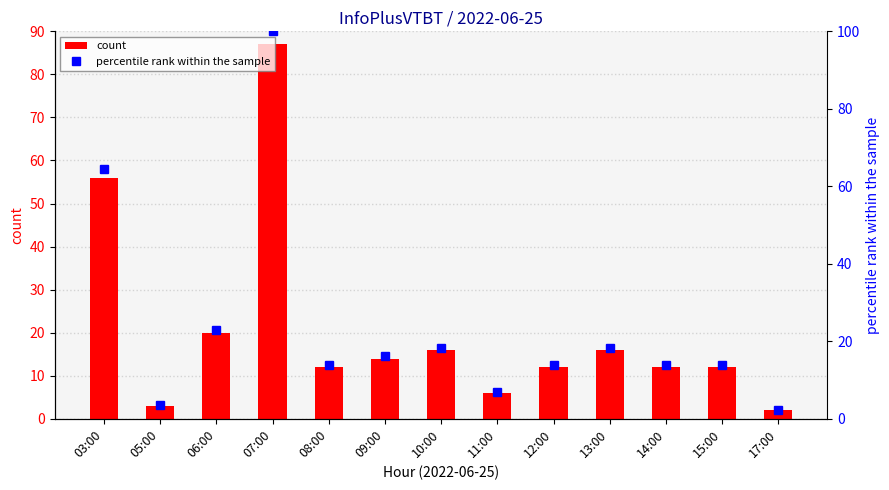

At which label does percentile rank within the sample reach its minimum?

17:00